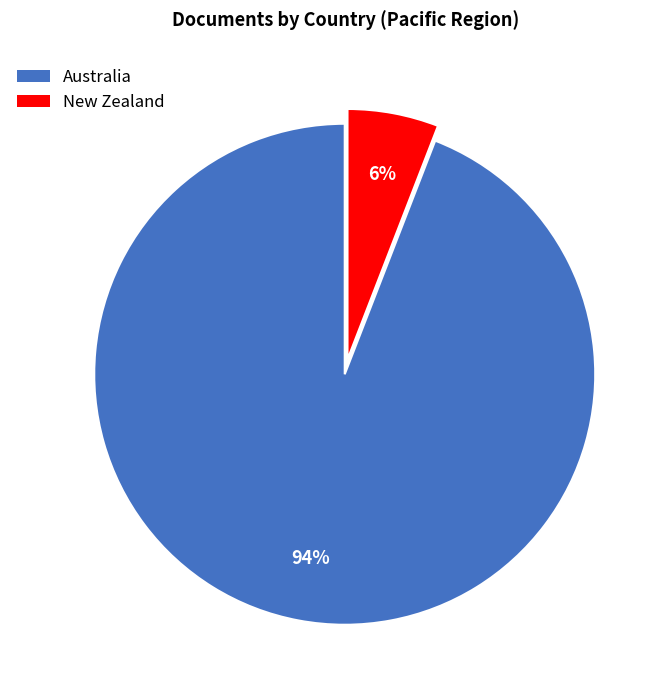

Which slice is the smallest?

New Zealand